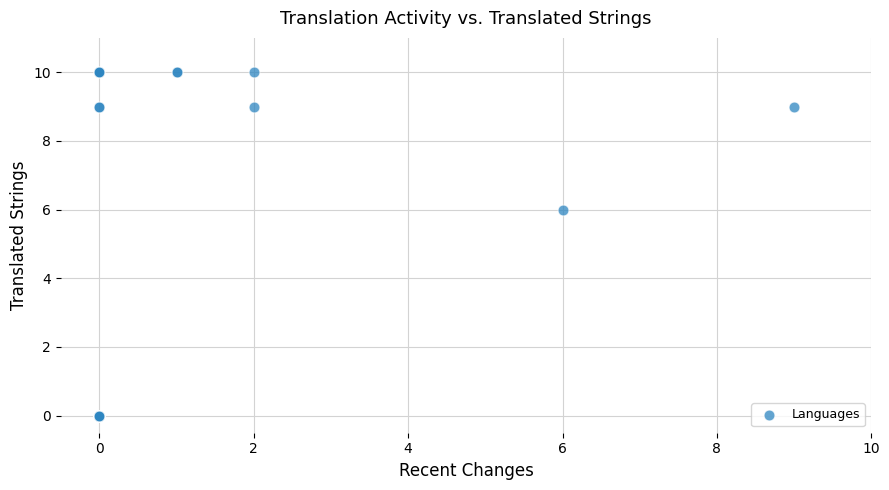

What Y value in the scatter plot is closest to 5?

6